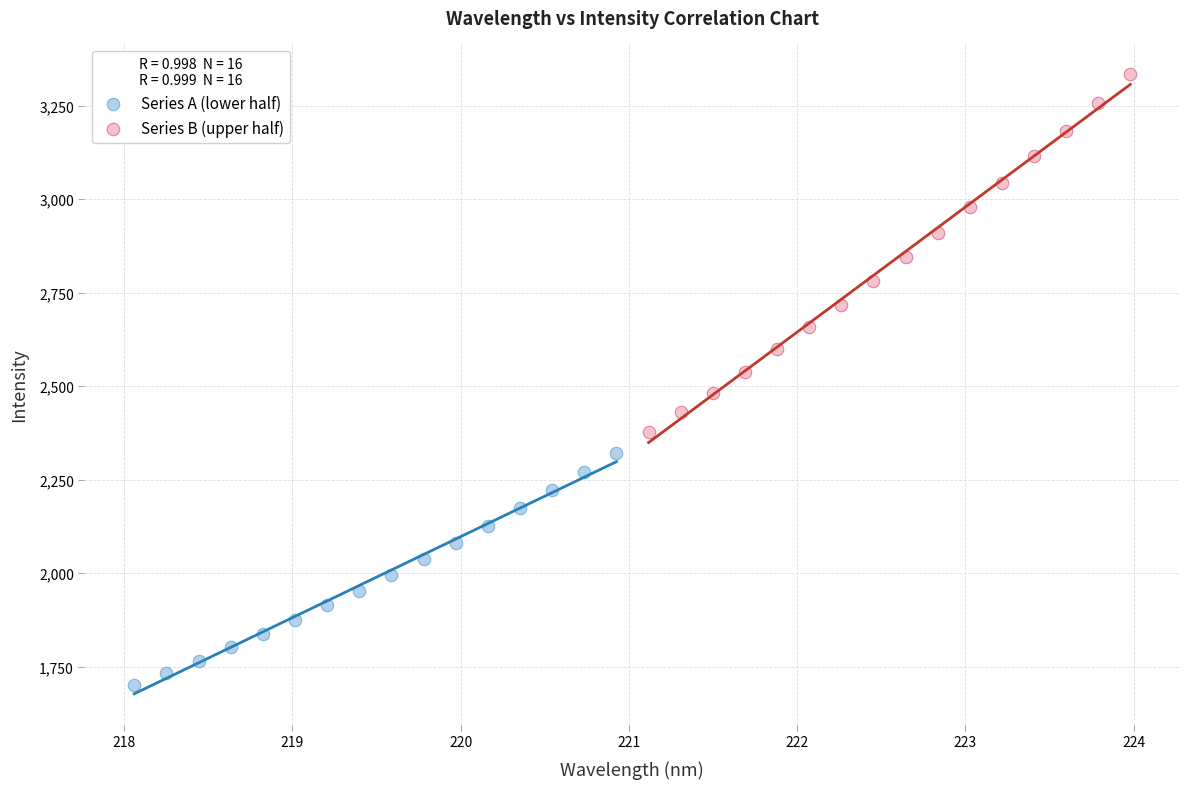

Which series contains the lowest Y value?

Series A (lower half)